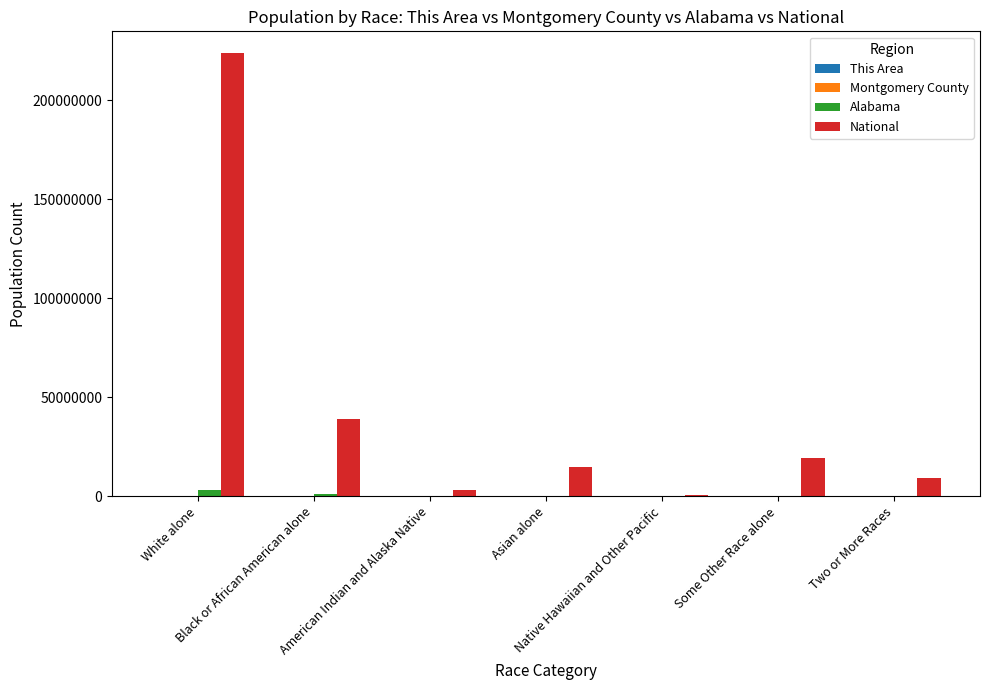

At which label does National first exceed 14674252?

White alone